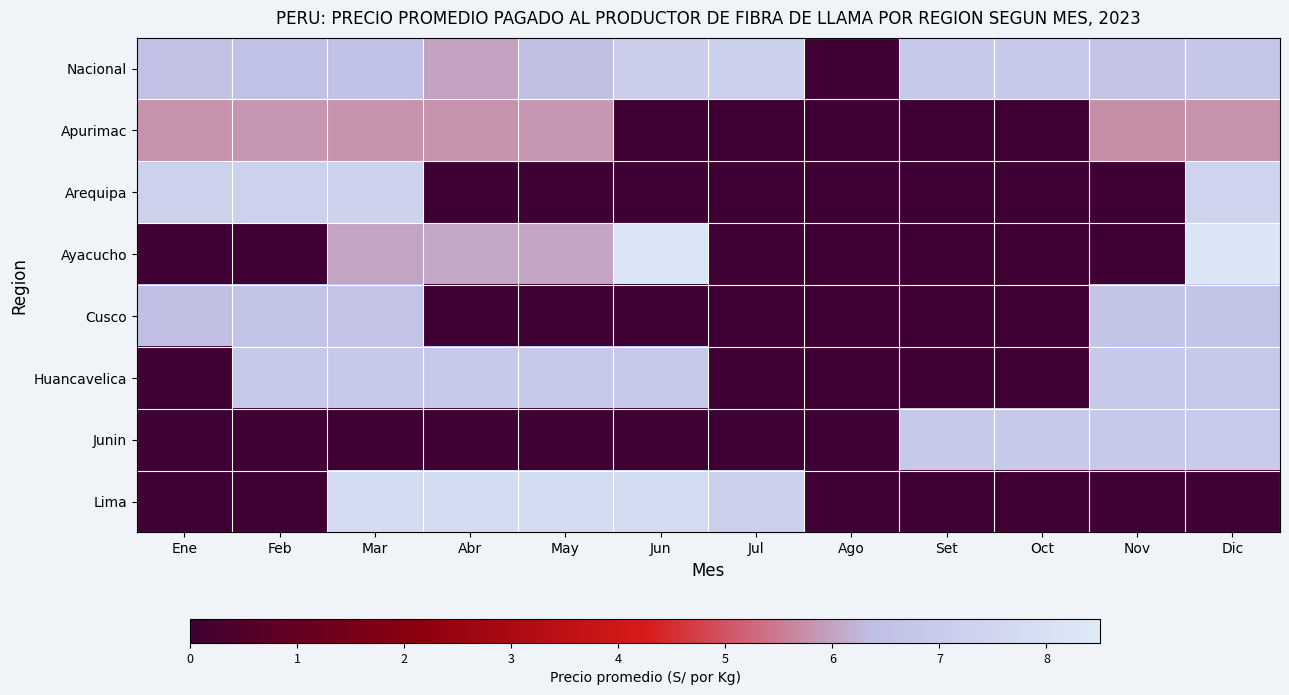

Reading left to right, transcribe all the data shown in this chart.

Nacional: Ene=6.5	Feb=6.5	Mar=6.4	Abr=6.0	May=6.4	Jun=7.1	Jul=7.2	Ago=0.0	Set=6.9	Oct=6.9	Nov=6.6	Dic=6.8
Apurimac: Ene=5.8	Feb=5.8	Mar=5.8	Abr=5.8	May=5.8	Jun=0.0	Jul=0.0	Ago=0.0	Set=0.0	Oct=0.0	Nov=5.7	Dic=5.8
Arequipa: Ene=7.2	Feb=7.3	Mar=7.3	Abr=0.0	May=0.0	Jun=0.0	Jul=0.0	Ago=0.0	Set=0.0	Oct=0.0	Nov=0.0	Dic=7.4
Ayacucho: Ene=0.0	Feb=0.0	Mar=6.0	Abr=6.1	May=6.0	Jun=8.2	Jul=0.0	Ago=0.0	Set=0.0	Oct=0.0	Nov=0.0	Dic=8.2
Cusco: Ene=6.4	Feb=6.6	Mar=6.6	Abr=0.0	May=0.0	Jun=0.0	Jul=0.0	Ago=0.0	Set=0.0	Oct=0.0	Nov=6.6	Dic=6.7
Huancavelica: Ene=0.0	Feb=6.9	Mar=6.9	Abr=6.9	May=6.9	Jun=6.9	Jul=0.0	Ago=0.0	Set=0.0	Oct=0.0	Nov=6.8	Dic=6.9
Junin: Ene=0.0	Feb=0.0	Mar=0.0	Abr=0.0	May=0.0	Jun=0.0	Jul=0.0	Ago=0.0	Set=6.9	Oct=6.9	Nov=6.9	Dic=6.9
Lima: Ene=0.0	Feb=0.0	Mar=7.8	Abr=7.8	May=7.8	Jun=7.8	Jul=7.2	Ago=0.0	Set=0.0	Oct=0.0	Nov=0.0	Dic=0.0